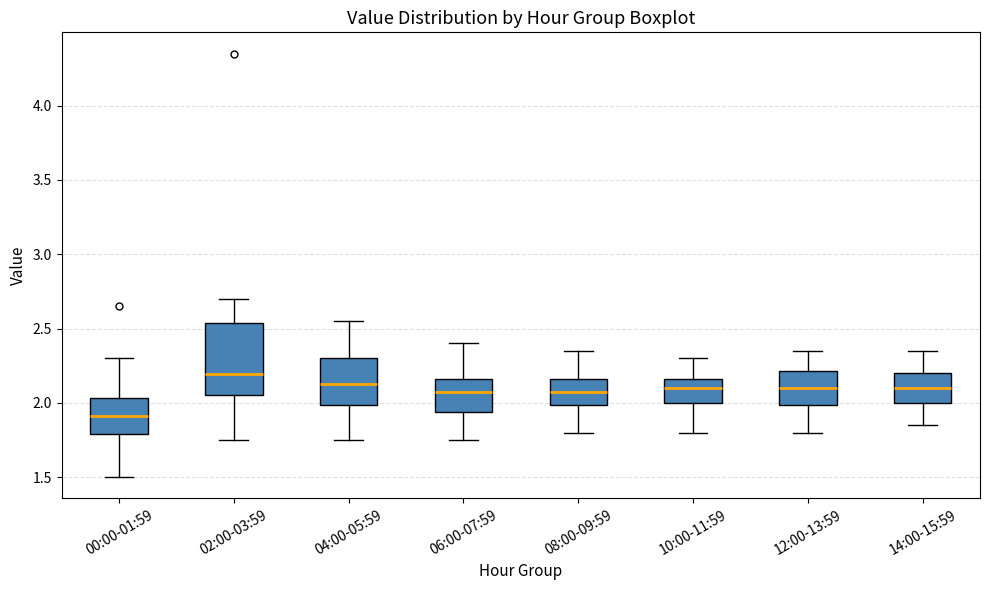

Reading left to right, read every box against the y-axis: the position of its median line, the range the box covers, and the ends of its whiskers. The values are not printed on the chart, so give them approximately, as read against the axis.

00:00-01:59: median 1.90, box 1.80 to 2.05, whiskers 1.50 to 2.30
02:00-03:59: median 2.20, box 2.05 to 2.55, whiskers 1.75 to 2.70
04:00-05:59: median 2.15, box 2.00 to 2.30, whiskers 1.75 to 2.55
06:00-07:59: median 2.10, box 1.95 to 2.15, whiskers 1.75 to 2.40
08:00-09:59: median 2.10, box 2.00 to 2.15, whiskers 1.80 to 2.35
10:00-11:59: median 2.10, box 2.00 to 2.15, whiskers 1.80 to 2.30
12:00-13:59: median 2.10, box 2.00 to 2.20, whiskers 1.80 to 2.35
14:00-15:59: median 2.10, box 2.00 to 2.20, whiskers 1.85 to 2.35